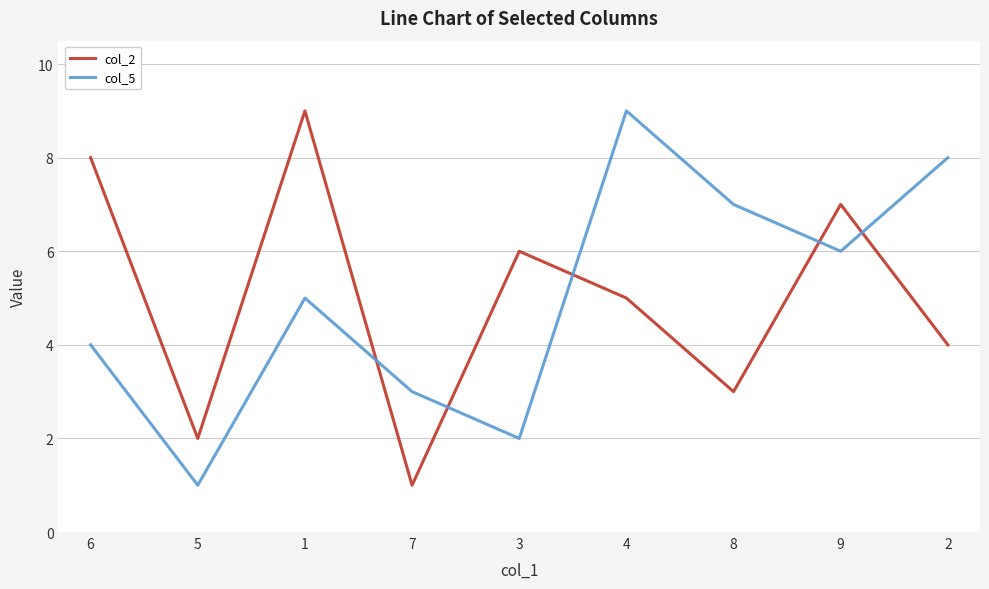

Rank the series at 8 from lowest to highest value.

col_2, col_5